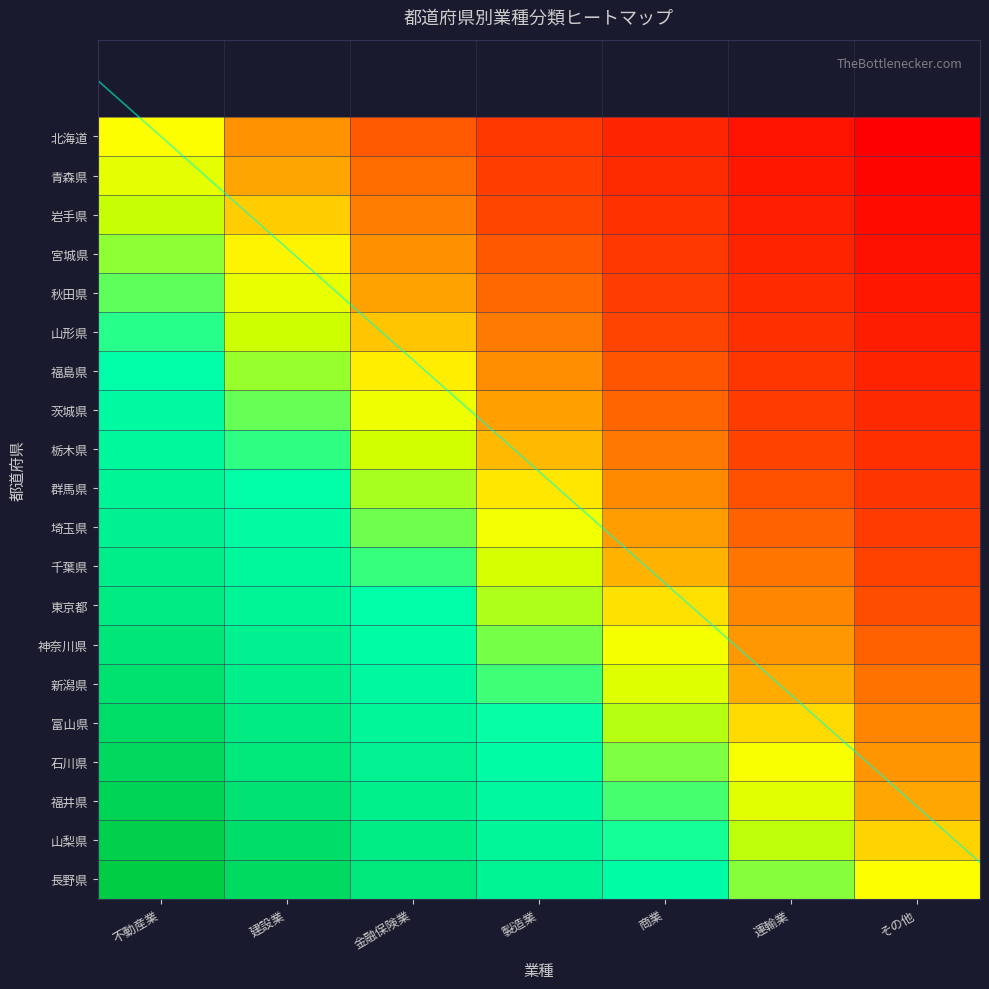

Which label corresponds to the largest value in the chart?

不動産業